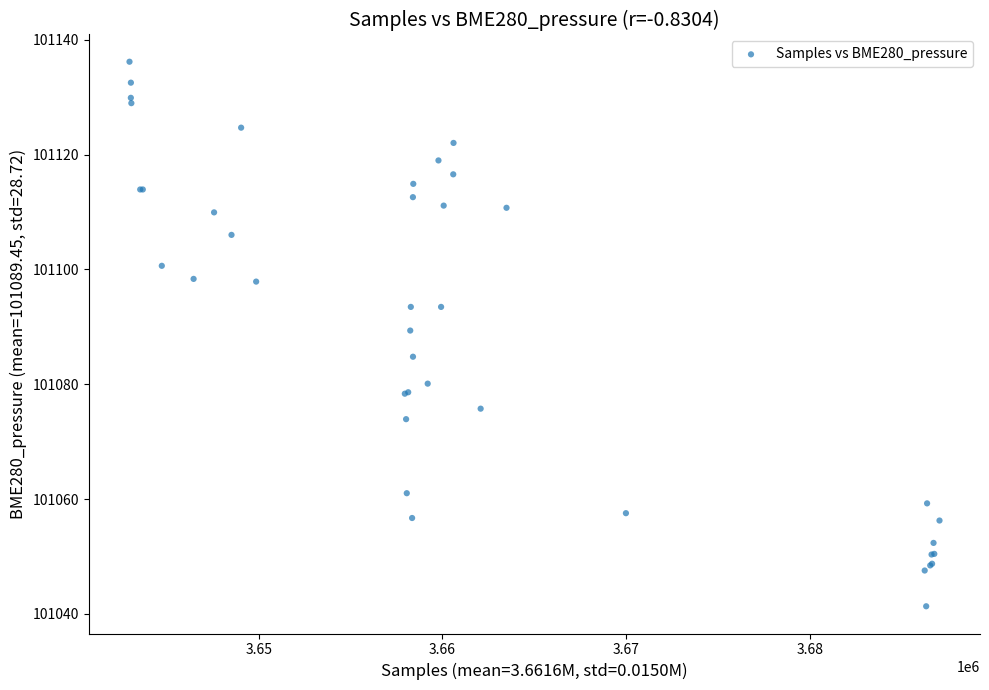

What Y value in the scatter plot is closest to 101088?

101089.4